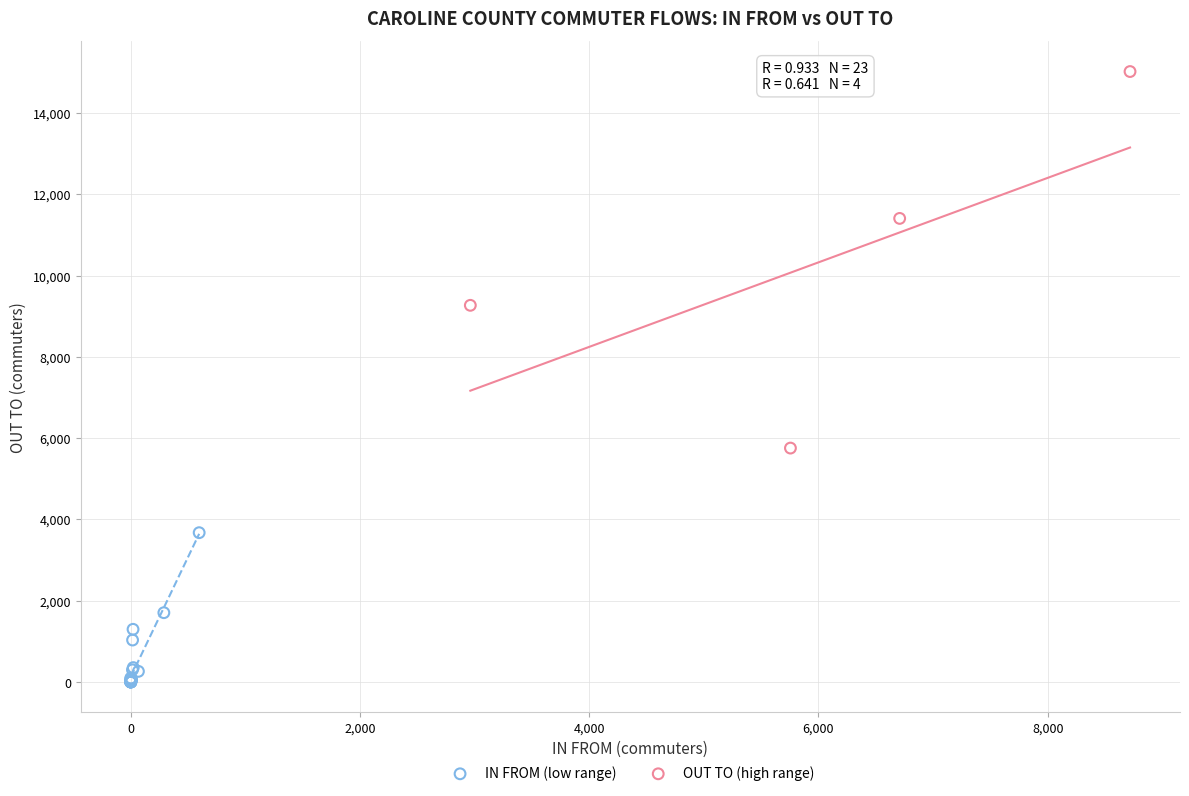

Which series contains the lowest Y value?

IN FROM (low range)